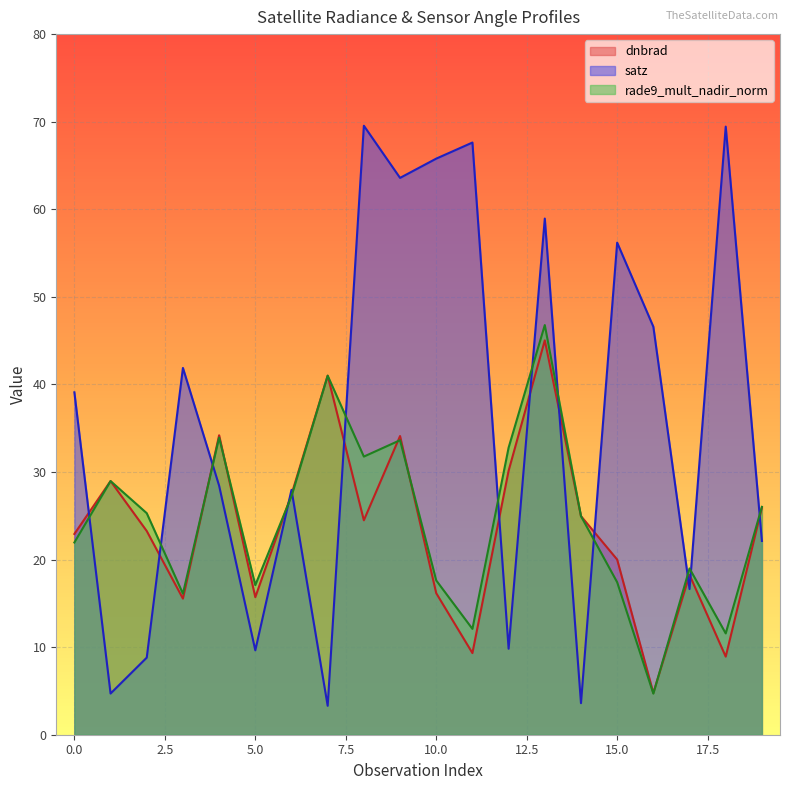

What is the difference between the maximum and minimum values in the dnbrad series?

40.3